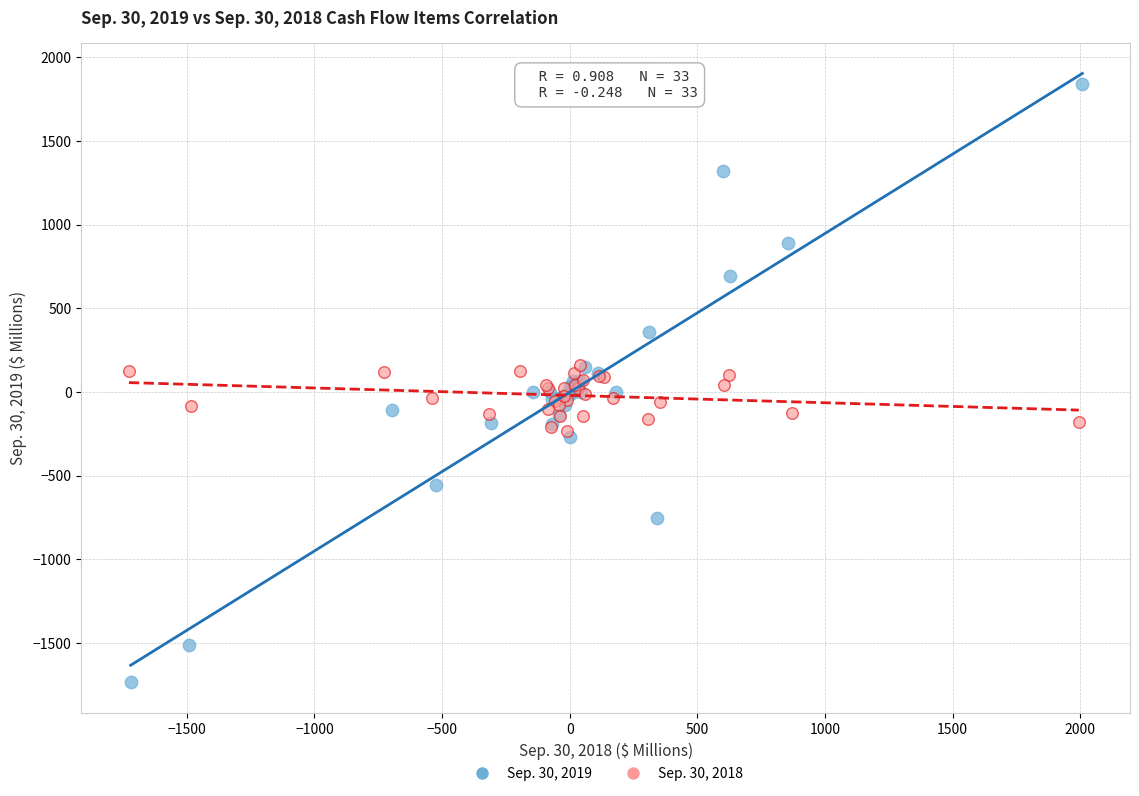

What are all the series names shown in the legend?

Sep. 30, 2019, Sep. 30, 2018